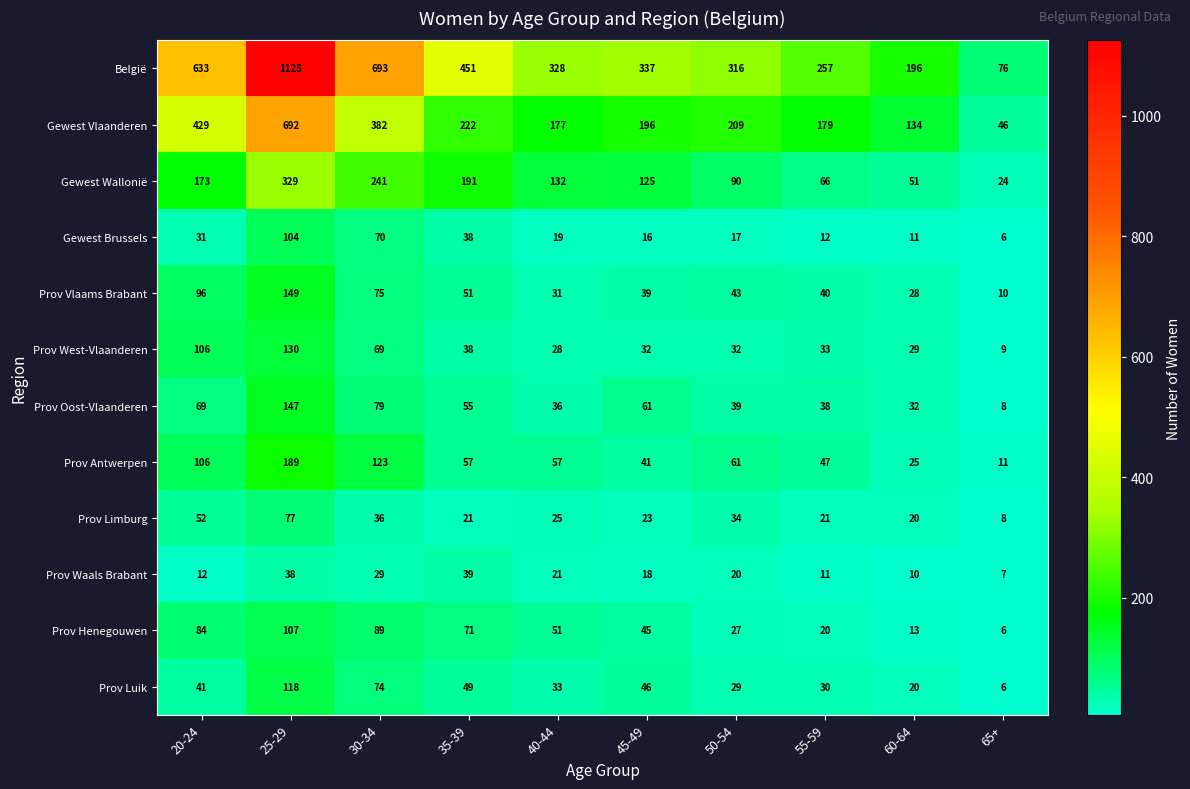

What is the minimum value shown in the chart?

6